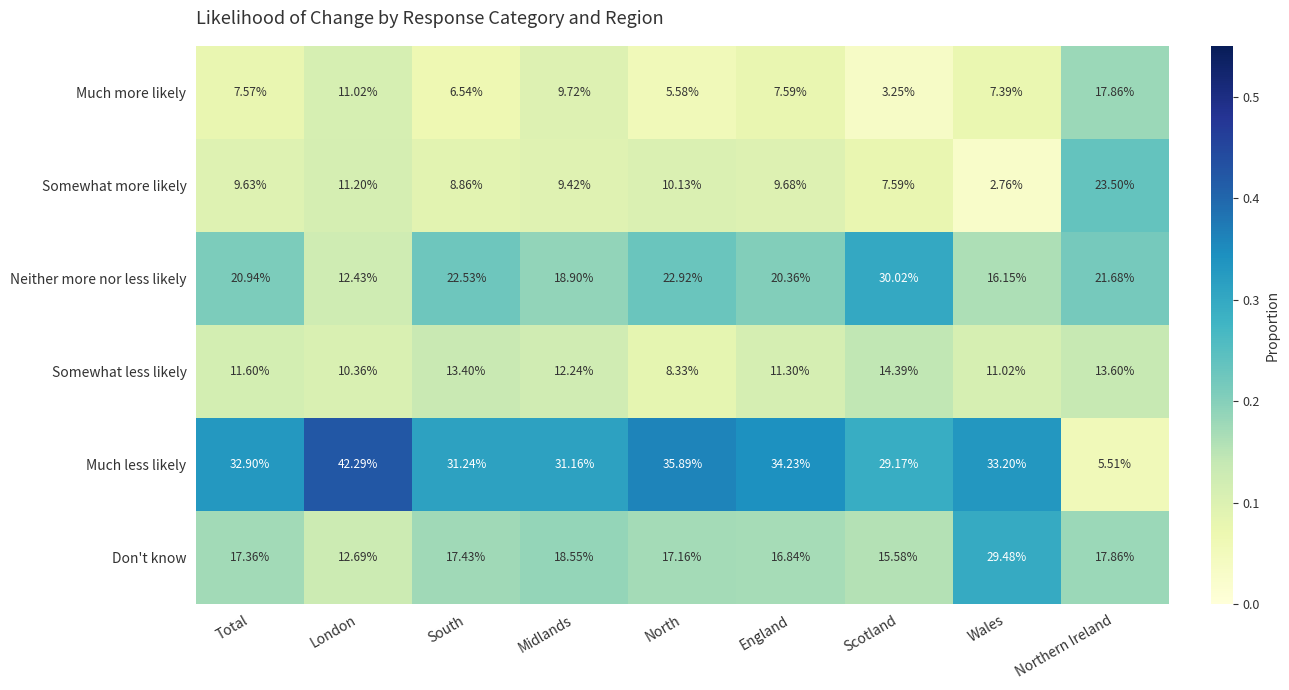

What is the difference between the highest and lowest values at London?

31.9